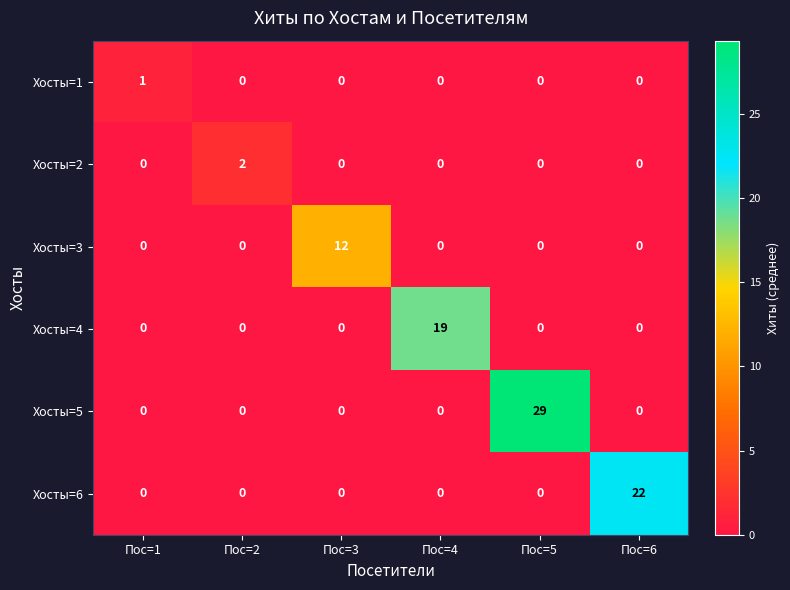

What is the total value across all series at Пос=6?

22